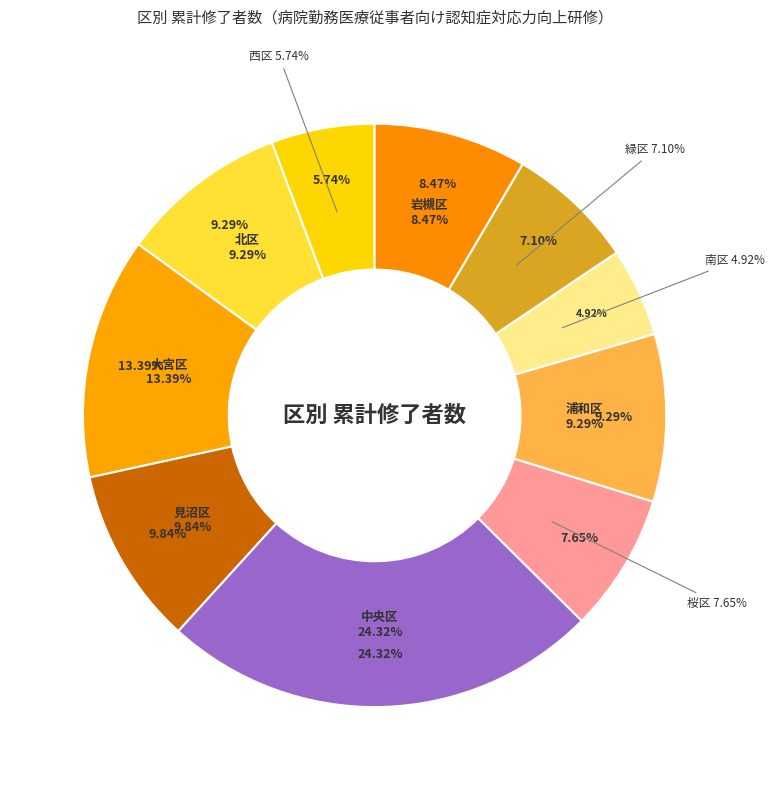

To the nearest percent, what is the difference between the 見沼区 and 緑区 slice percentages?

3%